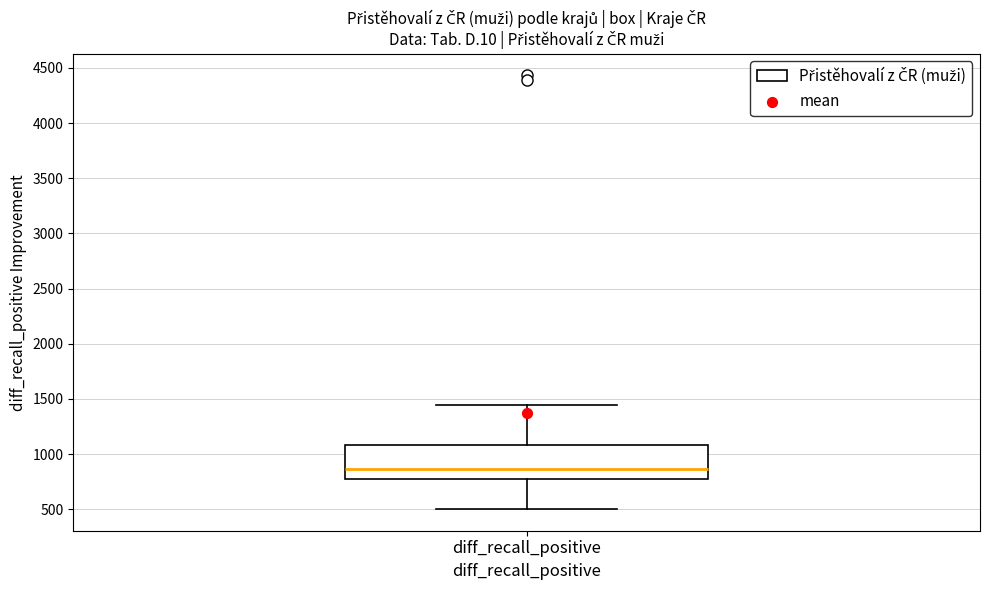

Read this box plot against the y-axis: the position of the median line, the range covered by the box, and the ends of both whiskers. The values are not printed on the chart, so give them approximately, as read against the axis.

median 850, box 750 to 1100, whiskers 500 to 1450